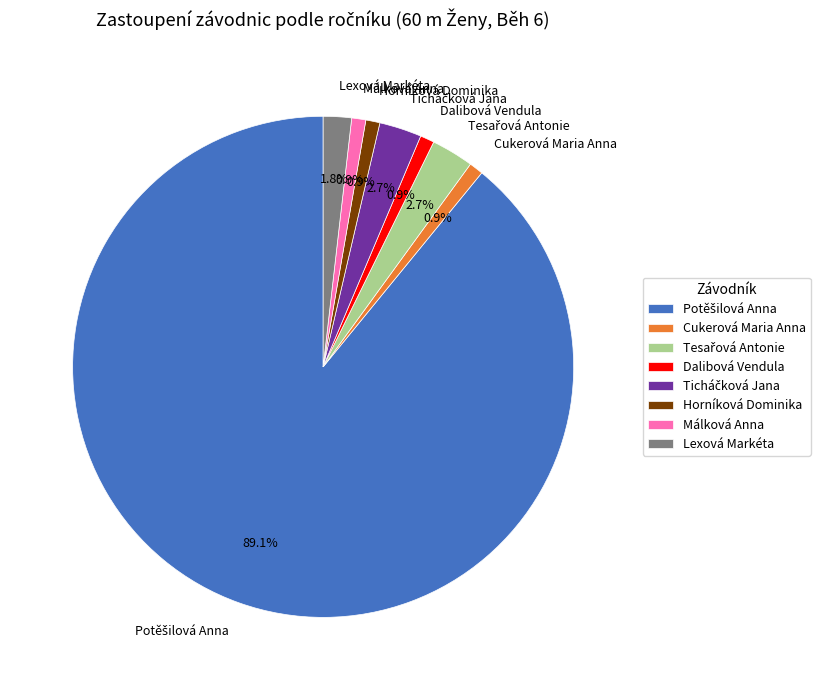

What percentage do Málková Anna and Dalibová Vendula together represent?

1.8%